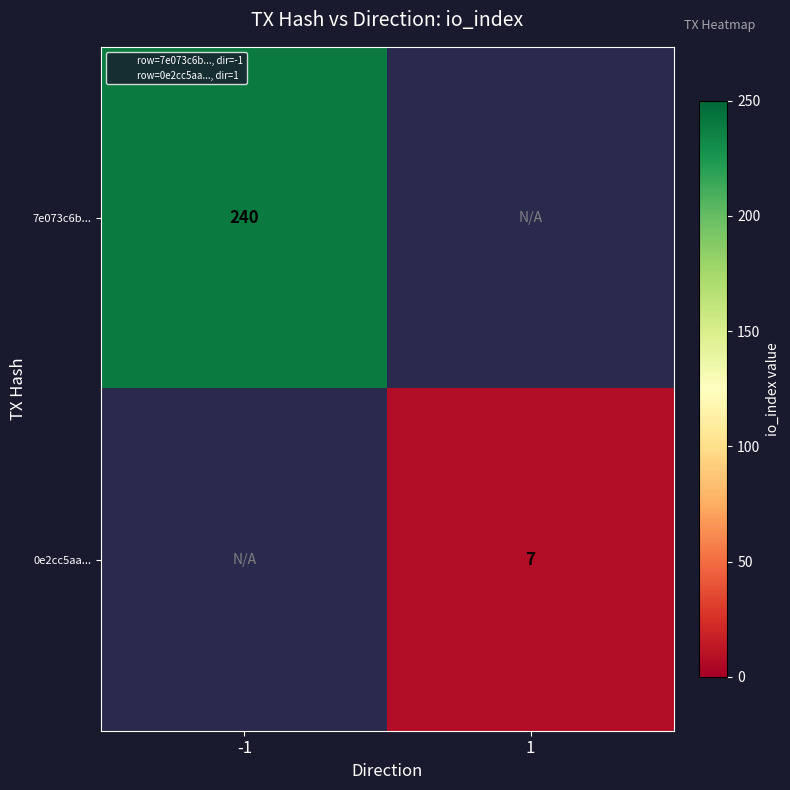

At which label is 7e073c6b... closest to 240?

-1